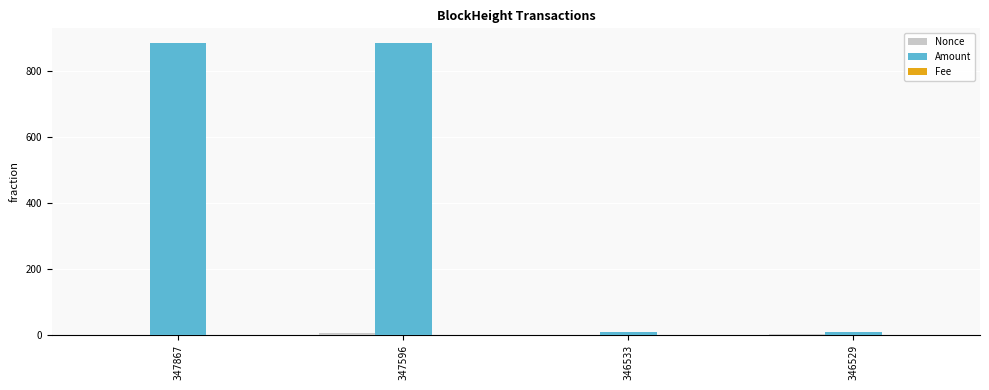

Is it true that Amount equals 8.7 at 346533?

True